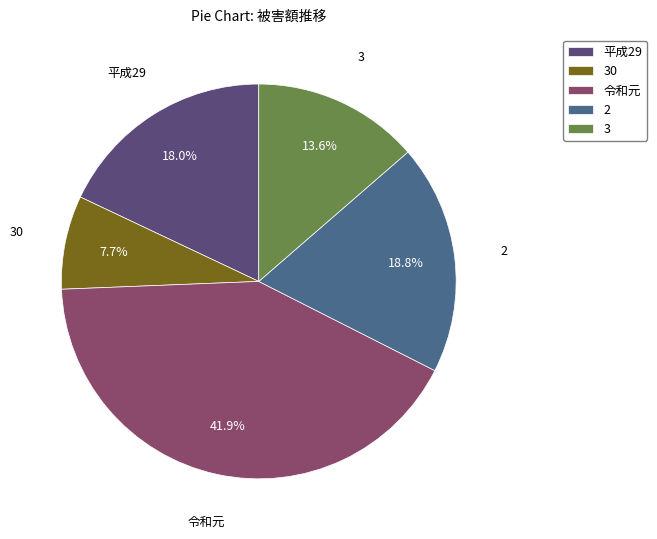

To the nearest percent, what is the combined percentage of 2 and 3?

32%